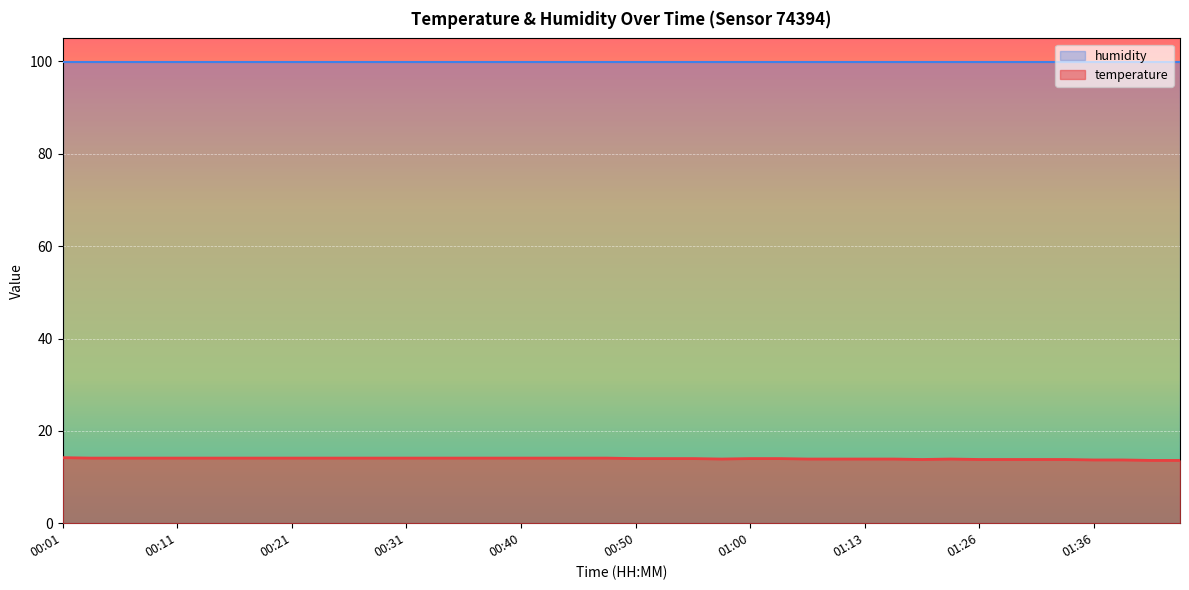

Where is the data nearest to the value 13?

01:41